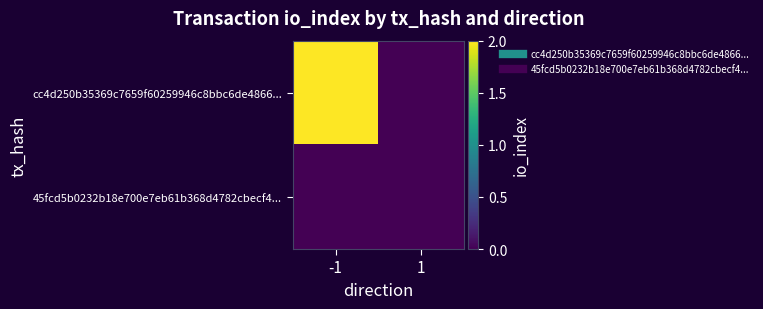

Rank the series by their maximum value, from highest to lowest.

cc4d250b35369c7659f60259946c8bbc6de4866..., 45fcd5b0232b18e700e7eb61b368d4782cbecf4...